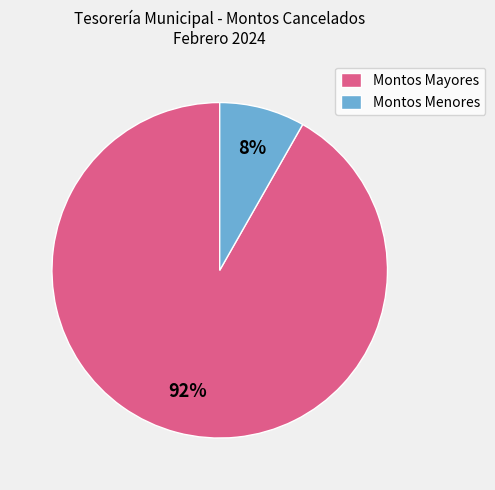

What percentage is the Montos Mayores slice, to the nearest percent?

92%